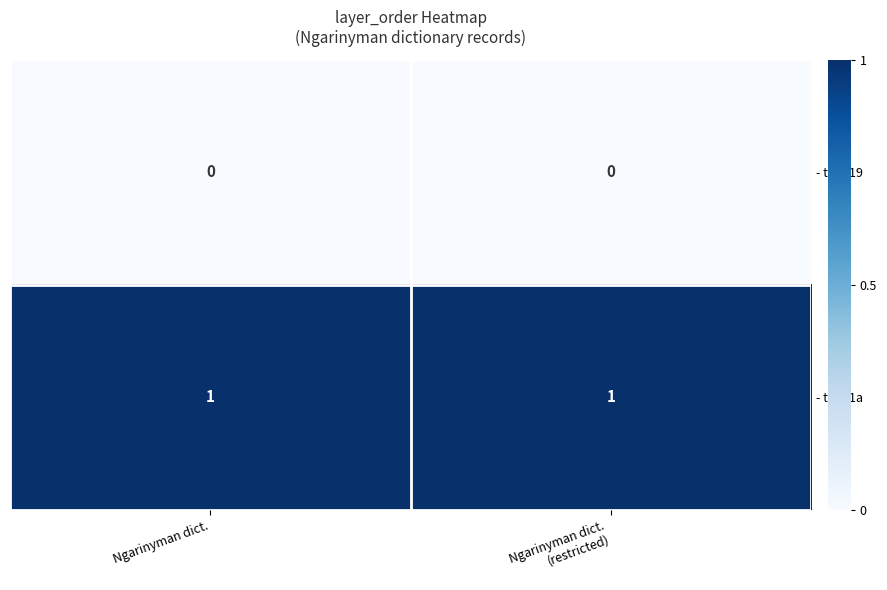

List the series in order of their overall mean, lowest first.

- tc1d19, - tc1d1a